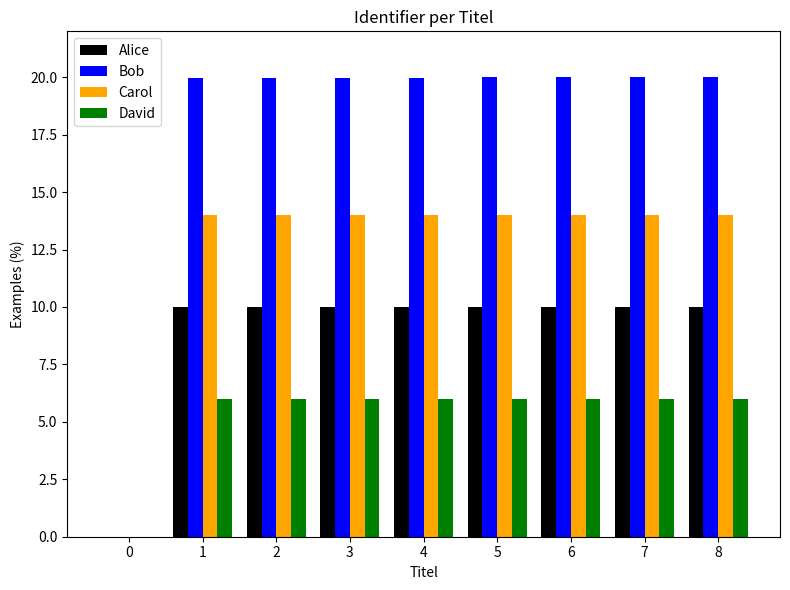

The Alice series shows 10.0 at 5. True or false?

True